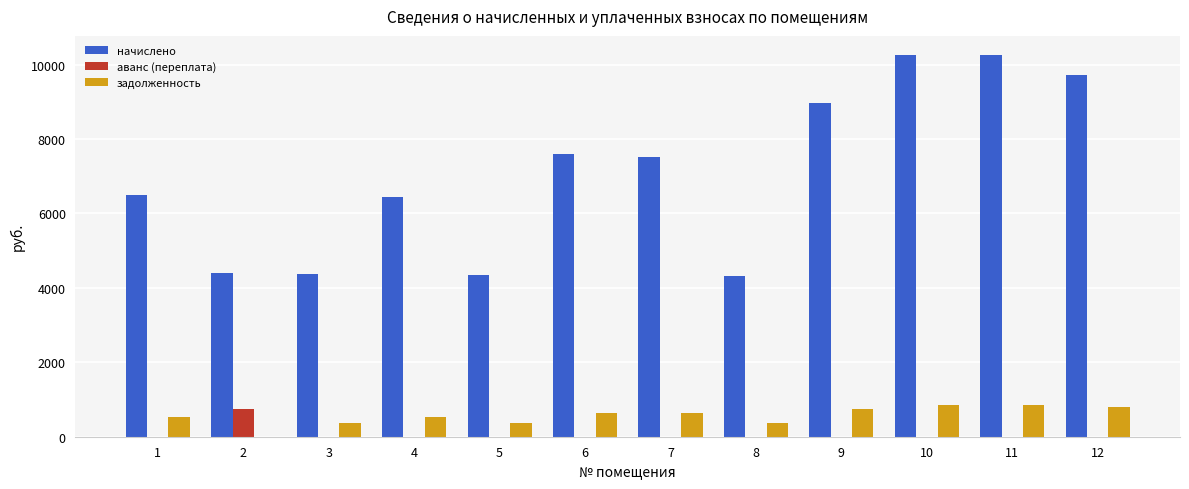

What is the sum of the начислено values at 2 and 11?

14651.3